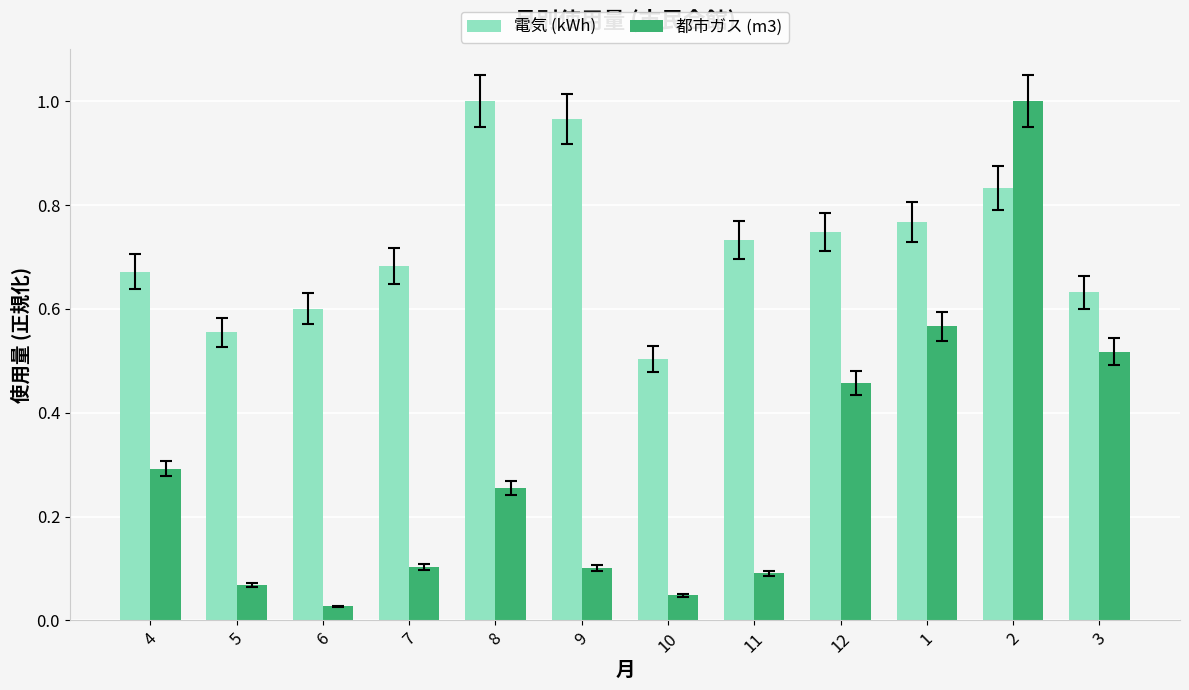

What is the sum of the 電気 (kWh) values at 1 and 9?

1.7